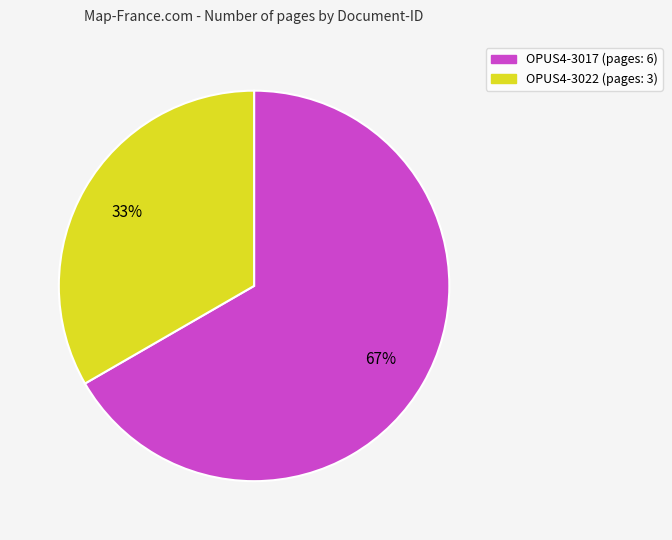

Is there any slice that represents more than half of the pie?

Yes